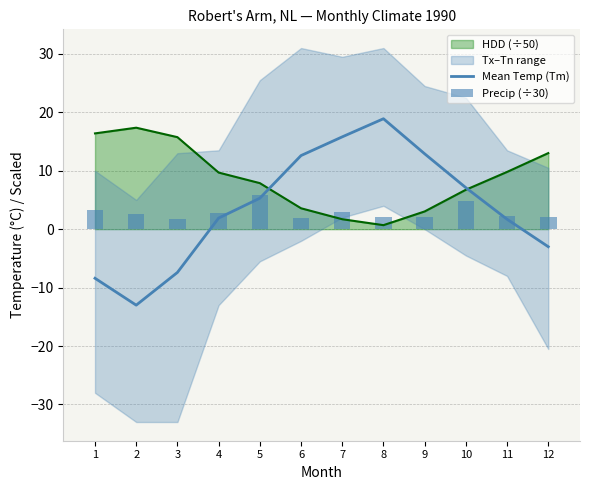

How many values in Mean Temp (Tm) are above zero?

8